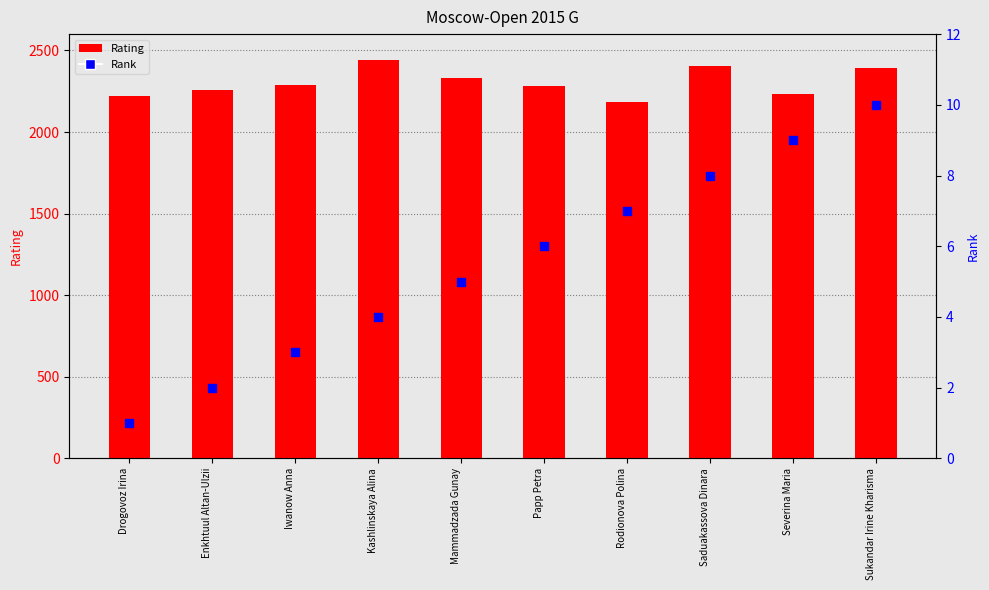

Which series contains the highest Y value?

Rating